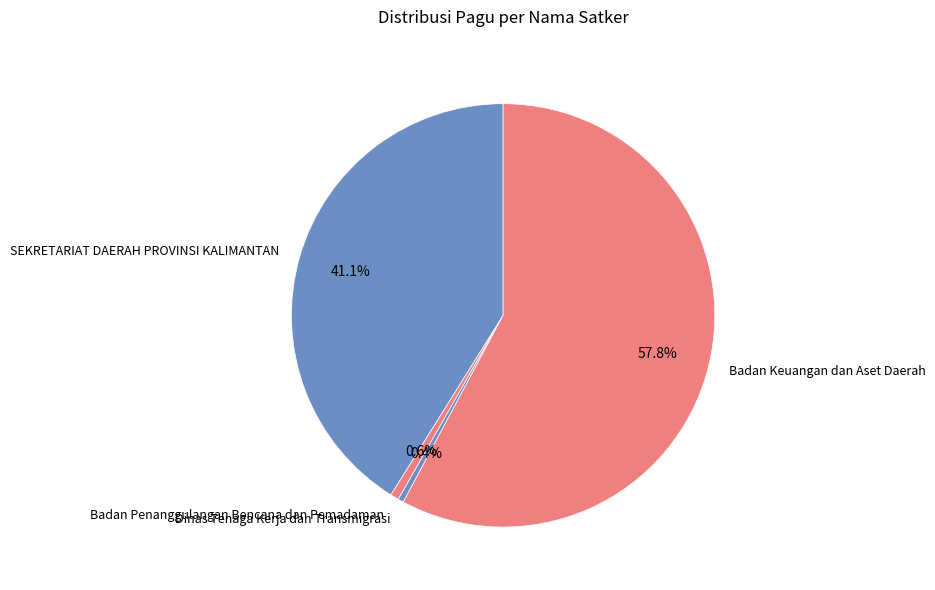

Between SEKRETARIAT DAERAH PROVINSI KALIMANTAN and Badan Keuangan dan Aset Daerah, which is larger?

Badan Keuangan dan Aset Daerah